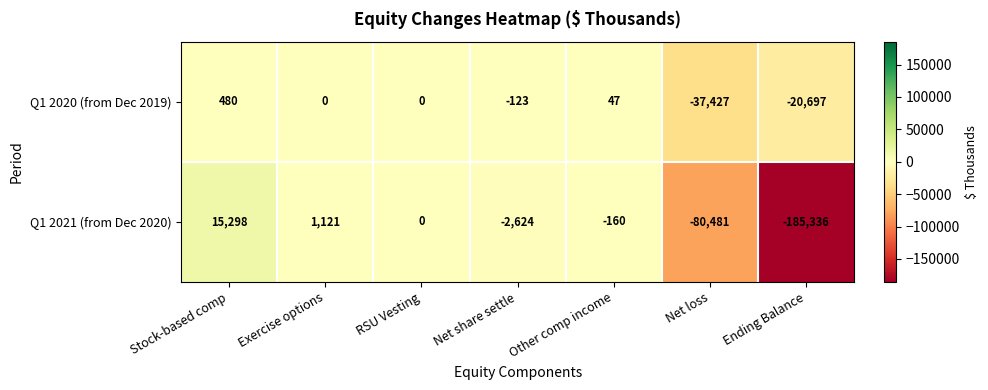

Reading left to right, extract all data points from this chart.

Q1 2020 (from Dec 2019): Stock-based comp=480	Exercise options=0	RSU Vesting=0	Net share settle=-123	Other comp income=47	Net loss=-37427	Ending Balance=-20697
Q1 2021 (from Dec 2020): Stock-based comp=15298	Exercise options=1121	RSU Vesting=0	Net share settle=-2624	Other comp income=-160	Net loss=-80481	Ending Balance=-185336